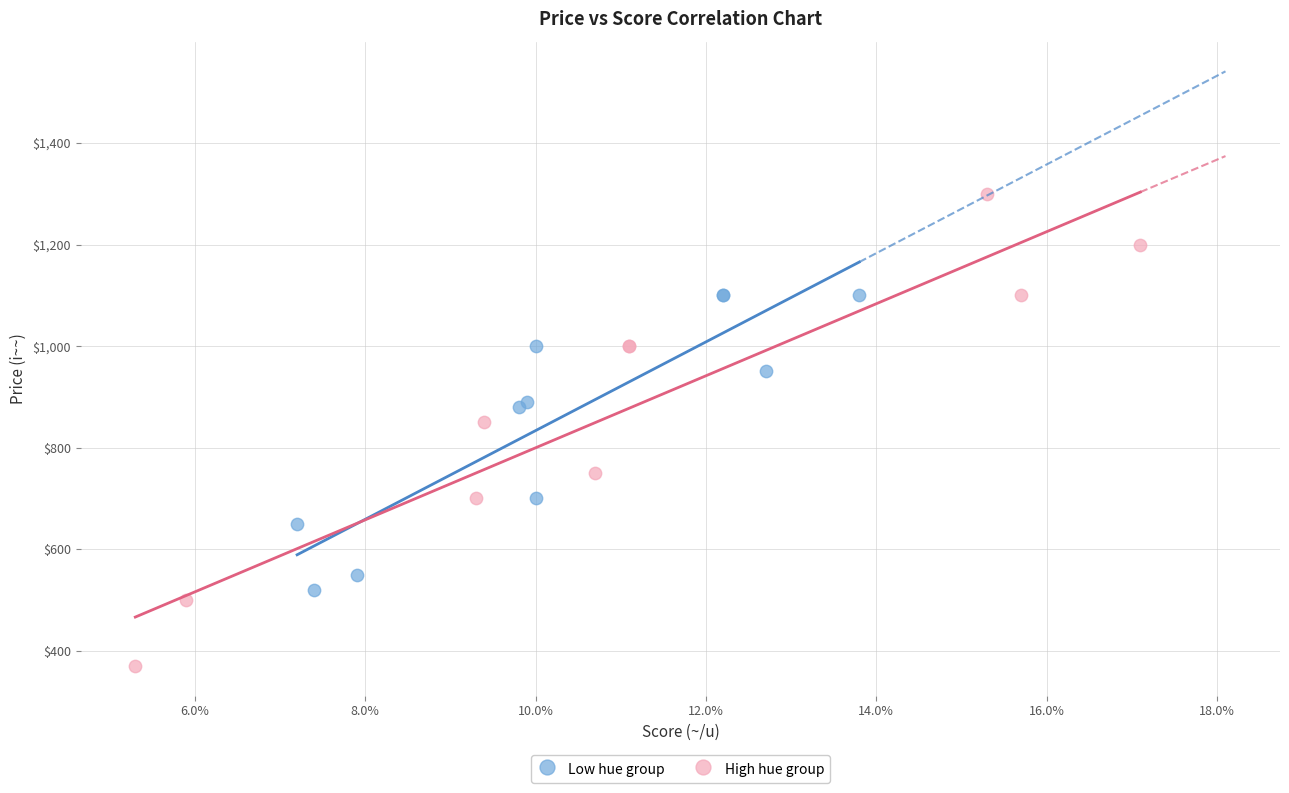

Which series has the widest spread of Y values?

High hue group